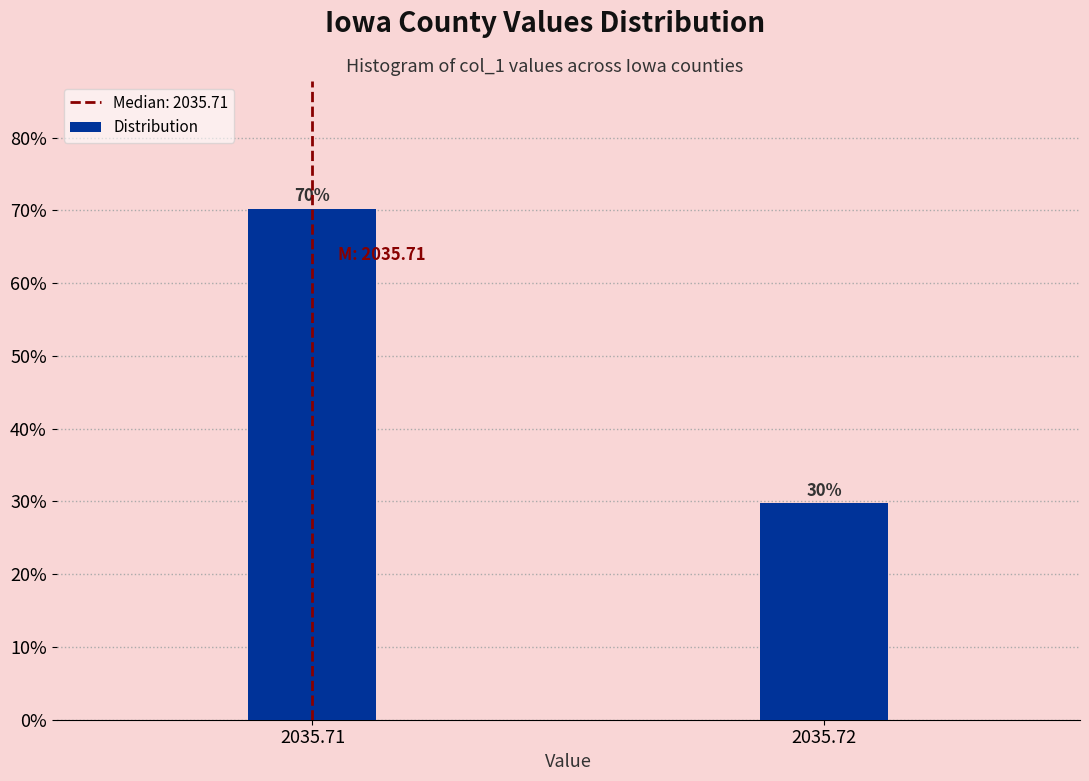

At which label does the data first exceed 70?

2035.71